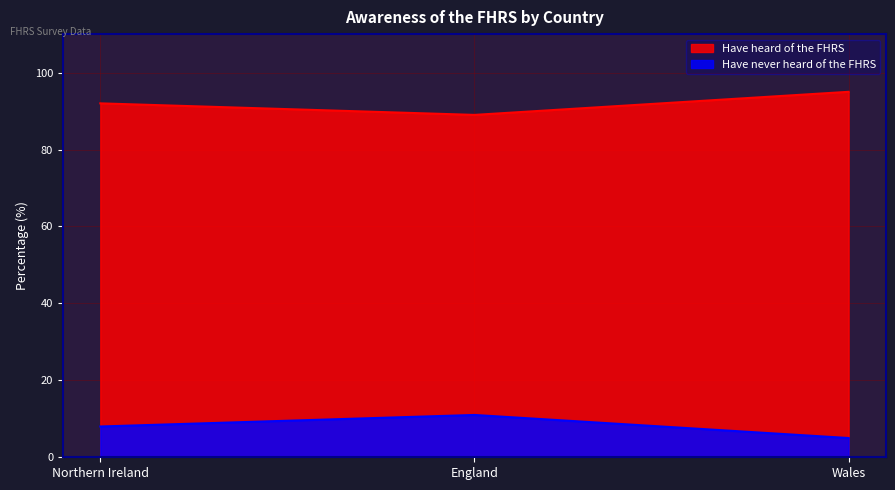

The Have never heard of the FHRS series shows 1 at Wales. True or false?

False